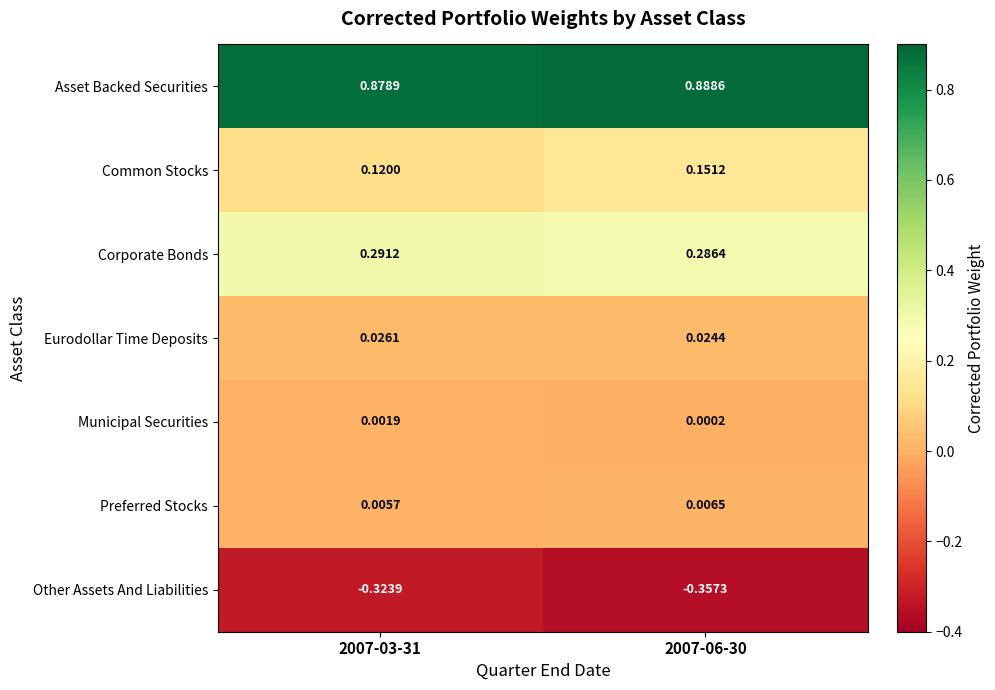

At how many categories does at least one series exceed 0?

2